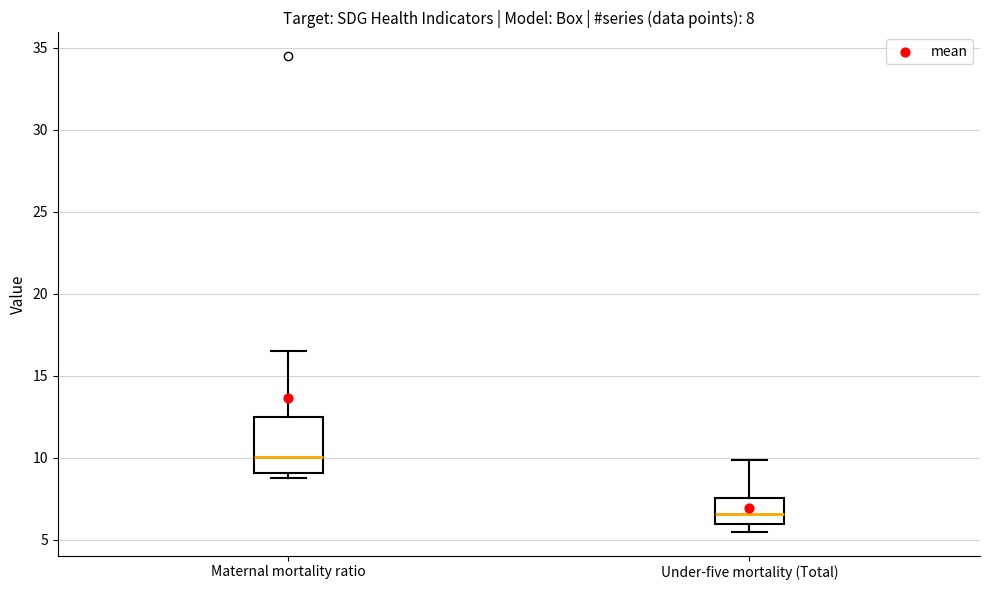

Which box's median line is the lowest?

Under-five mortality (Total)